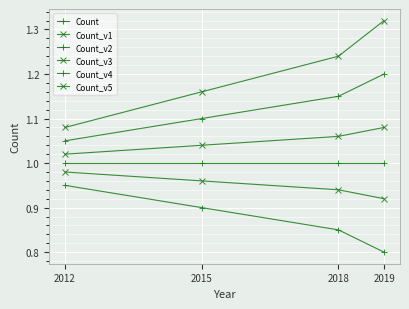

Reading right to left, list all the values displayed in this chart.

Count: 1.0	1.0	1.0	1.0
Count_v1: 1.1	1.1	1.0	1.0
Count_v2: 1.2	1.1	1.1	1.1
Count_v3: 0.9	0.9	1.0	1.0
Count_v4: 0.8	0.8	0.9	0.9
Count_v5: 1.3	1.2	1.2	1.1